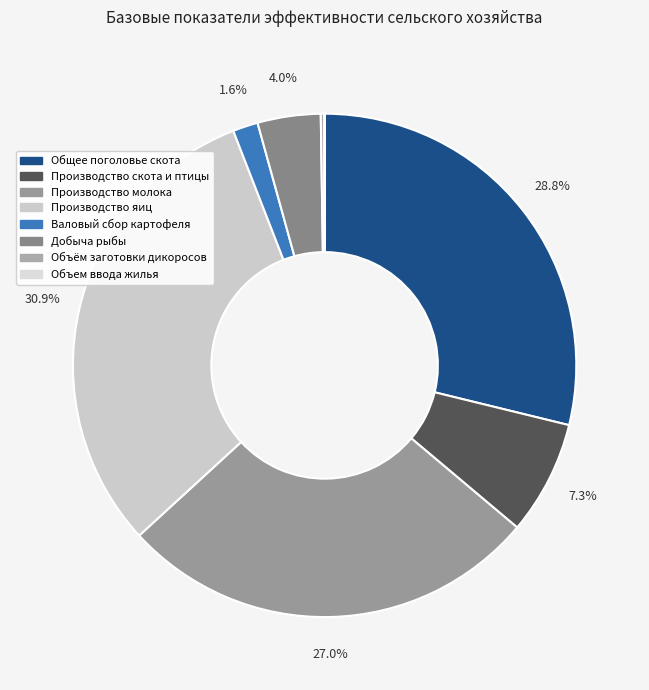

How many slices are in this pie chart?

8